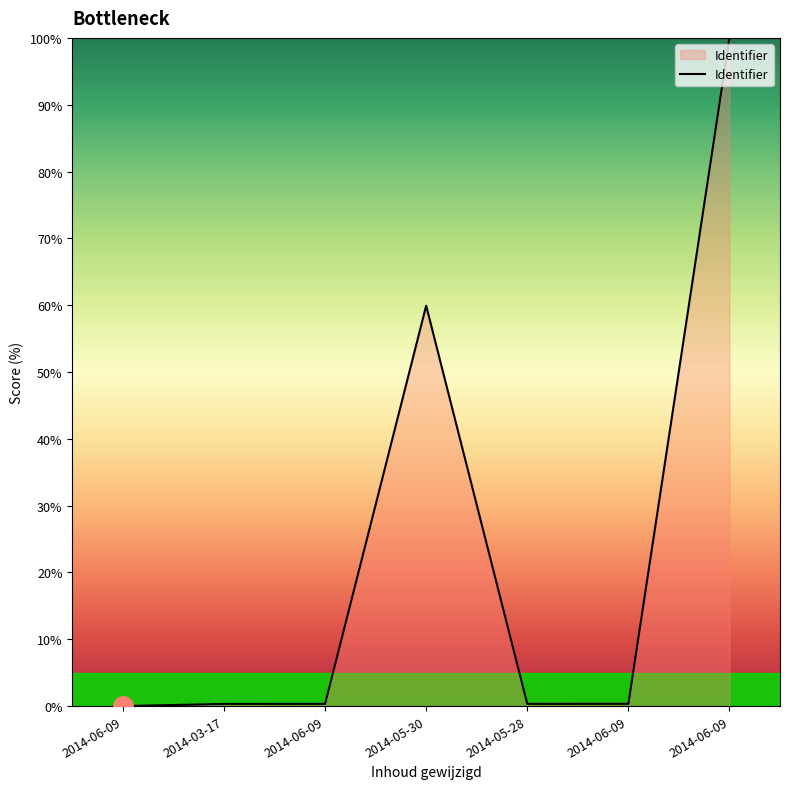

Does the chart display data point markers on the line(s)?

No